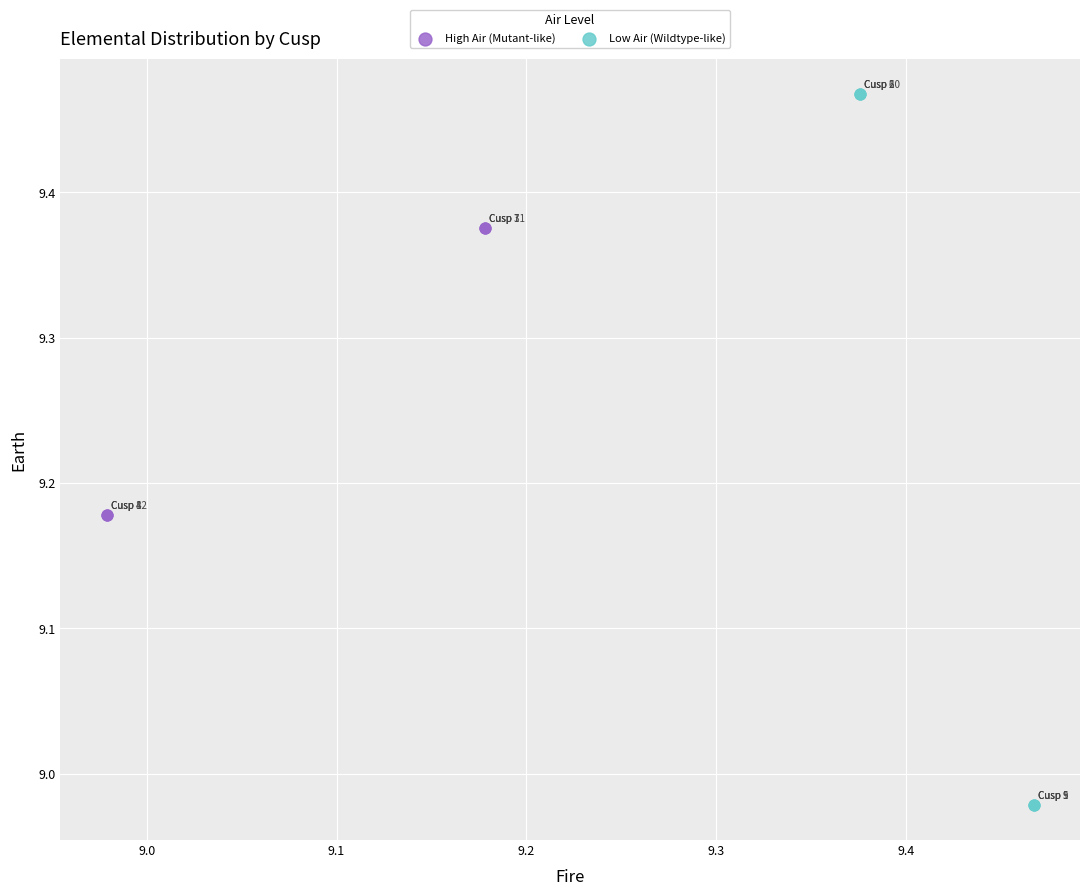

Which series has the largest Y range (max minus min)?

Low Air (Wildtype-like)